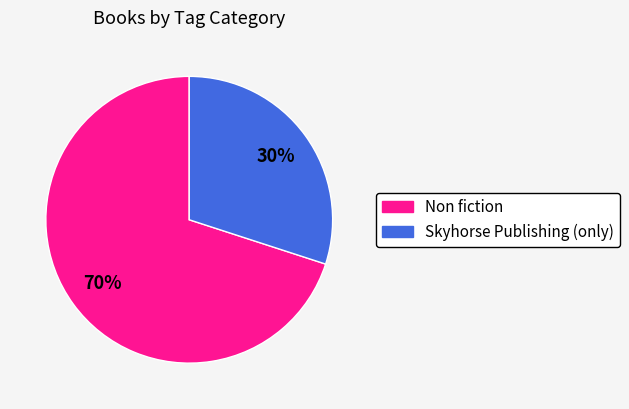

Which slice is the largest?

Non fiction